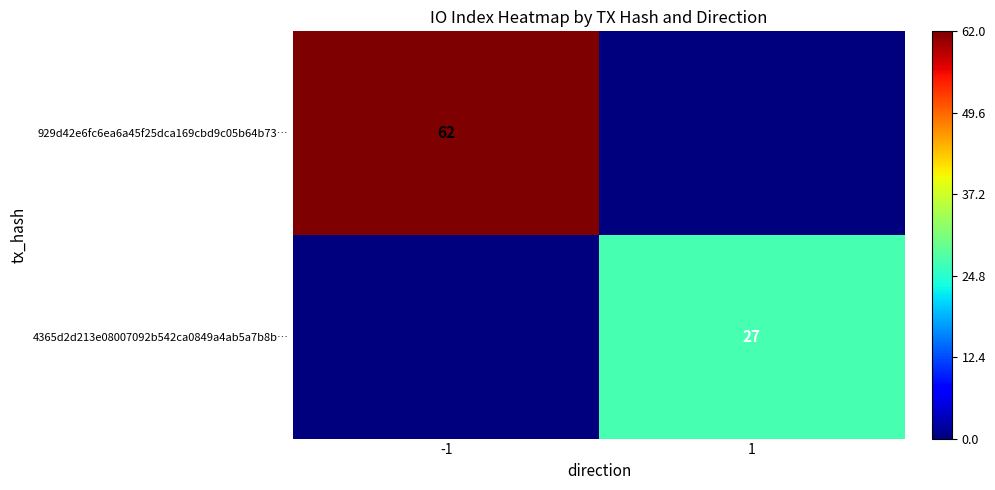

How many distinct data groups are displayed?

2